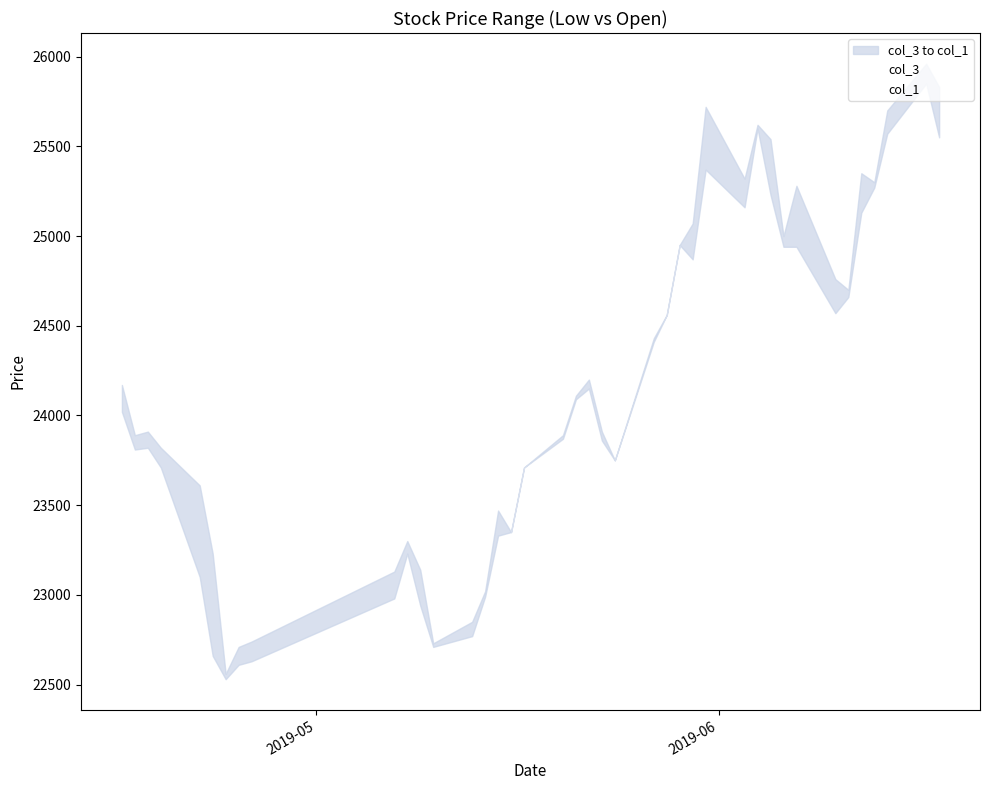

Is it true that col_1 equals 38496 at 13?

False